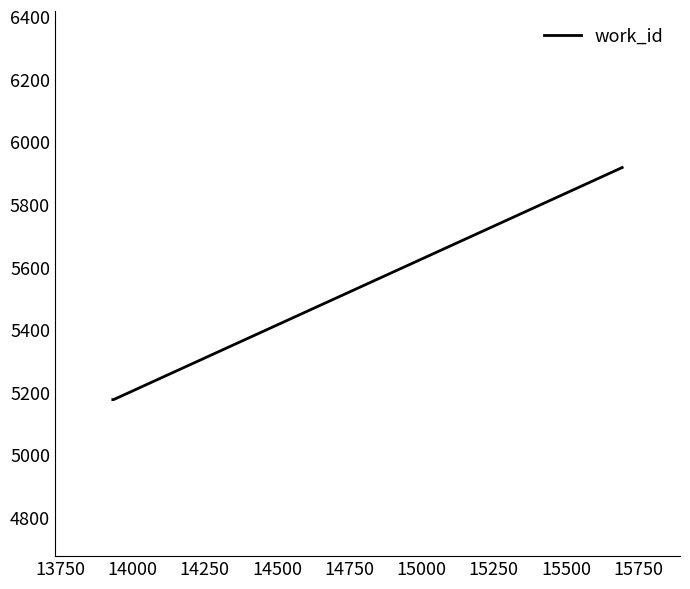

What is the difference between the maximum and minimum values?

741